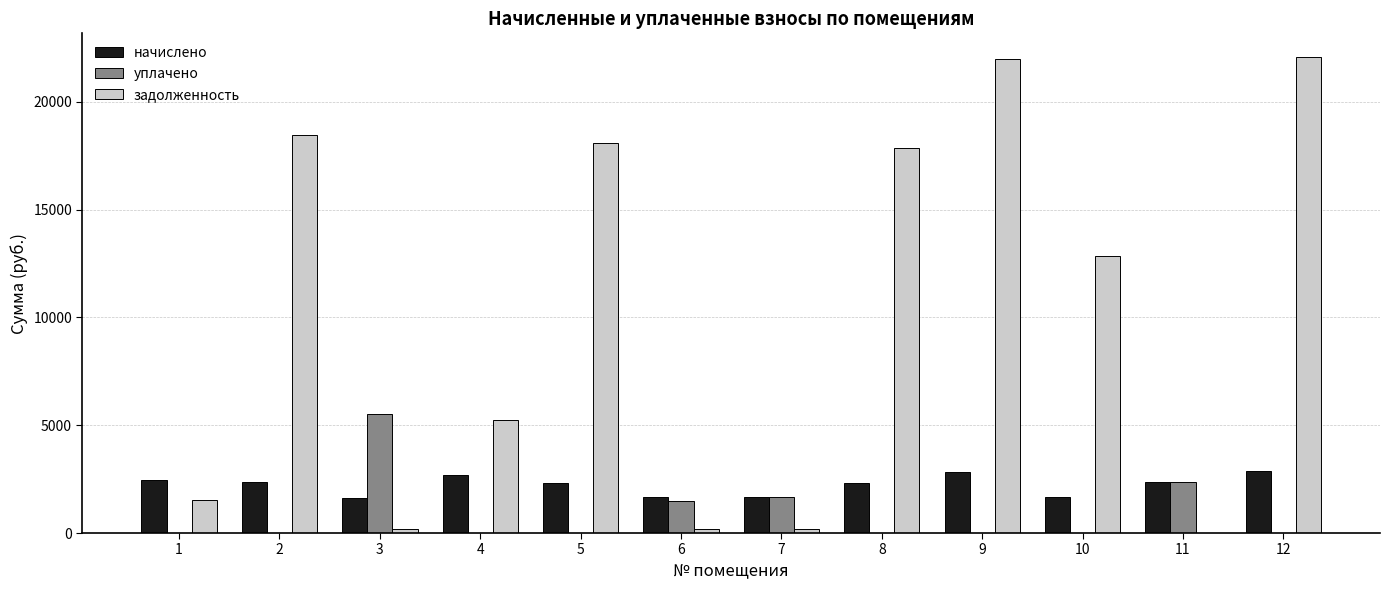

What is the sum of the начислено values at 9 and 8?

5157.1